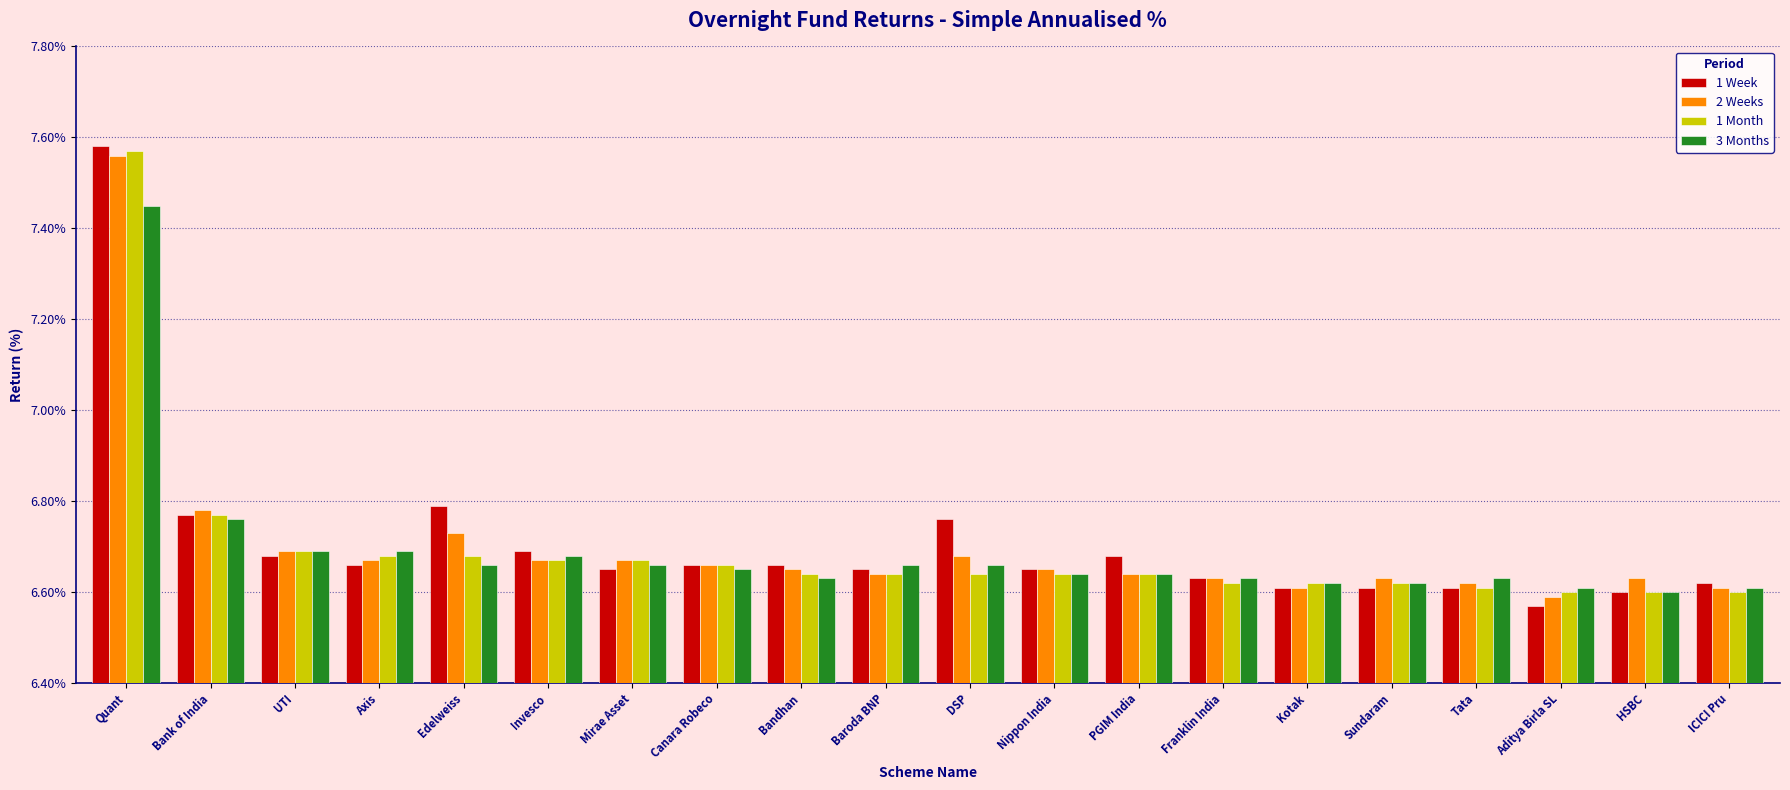

How many 3 Months values are between 6 and 7?

19